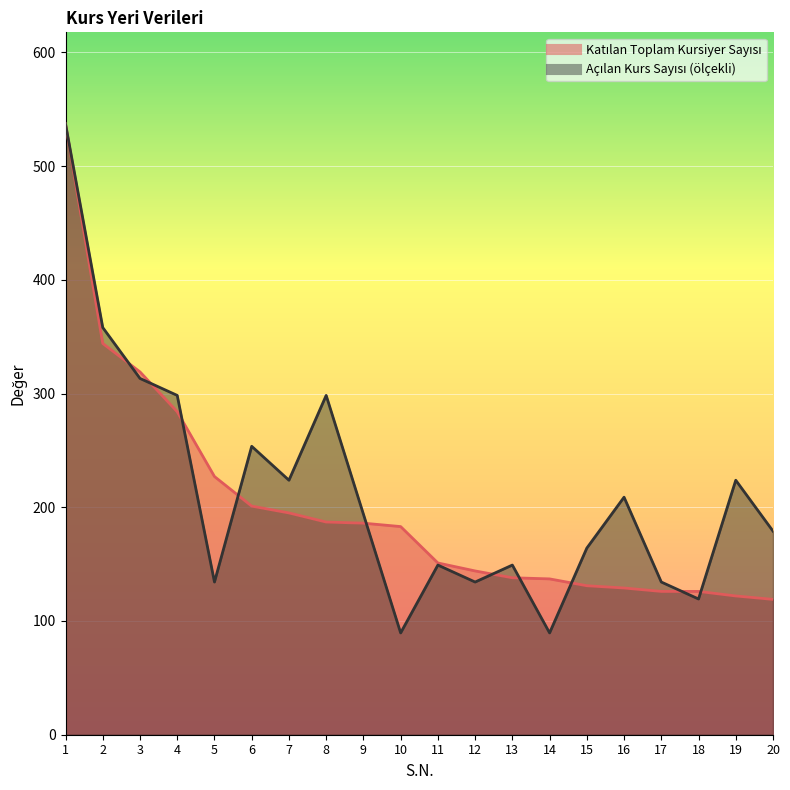

Reading left to right, list all the values displayed in this chart.

Katılan Toplam Kursiyer Sayısı: 1=537.0	2=344.0	3=319.0	4=284.0	5=227.0	6=201.0	7=195.0	8=187.0	9=186.0	10=183.0	11=151.0	12=144.0	13=138.0	14=137.0	15=131.0	16=129.0	17=126.0	18=126.0	19=122.0	20=119.0
Açılan Kurs Sayısı: 1=537.0	2=358.0	3=313.2	4=298.3	5=134.2	6=253.6	7=223.8	8=298.3	9=193.9	10=89.5	11=149.2	12=134.2	13=149.2	14=89.5	15=164.1	16=208.8	17=134.2	18=119.3	19=223.8	20=179.0